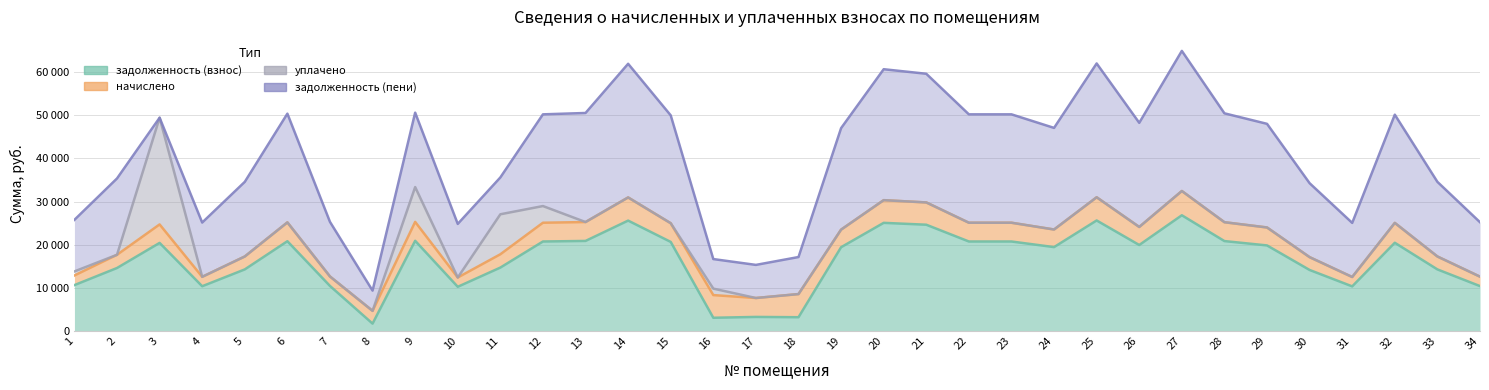

At which category does задолженность (взнос) reach its first local peak?

3